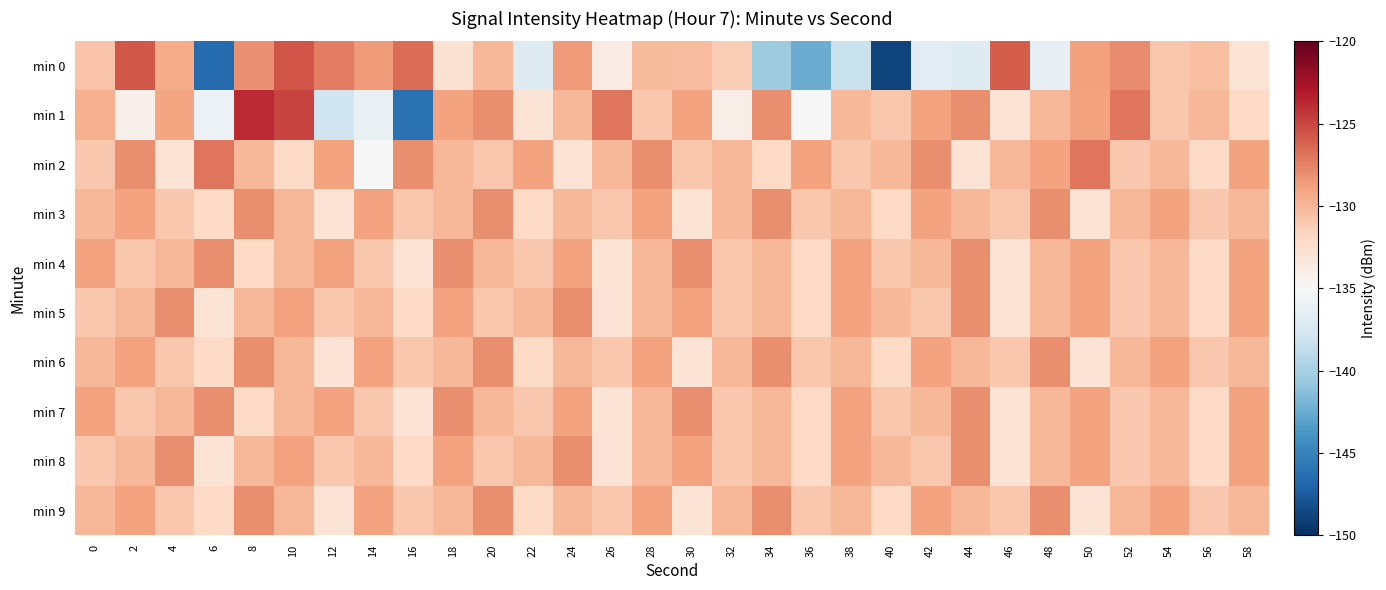

What is the difference between the highest and lowest values at 54?

2.0